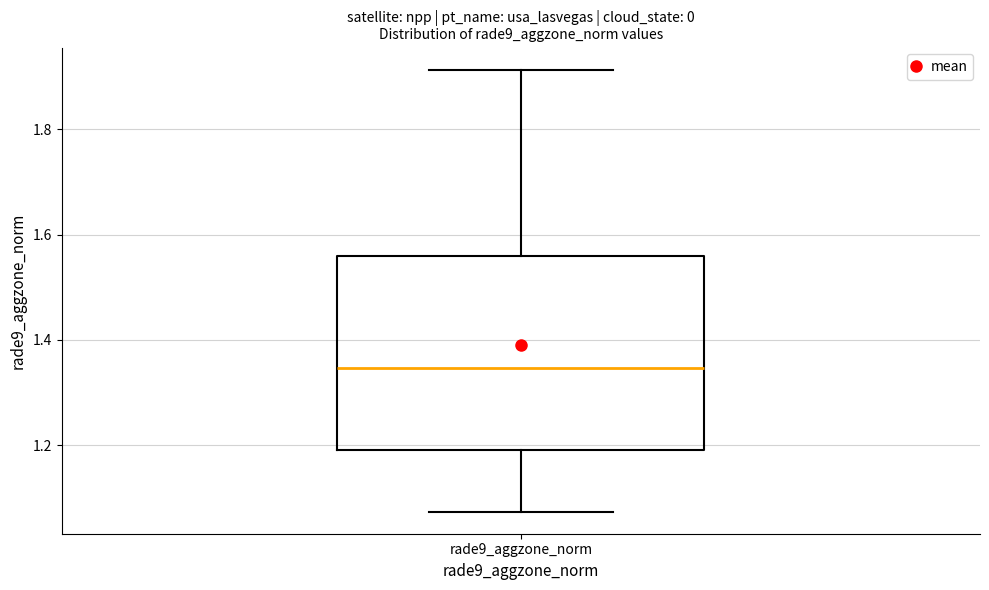

Where does the median line of the box for rade9_aggzone_norm sit on the y-axis? The values are not printed on the chart, so give them approximately, as read against the axis.

1.34